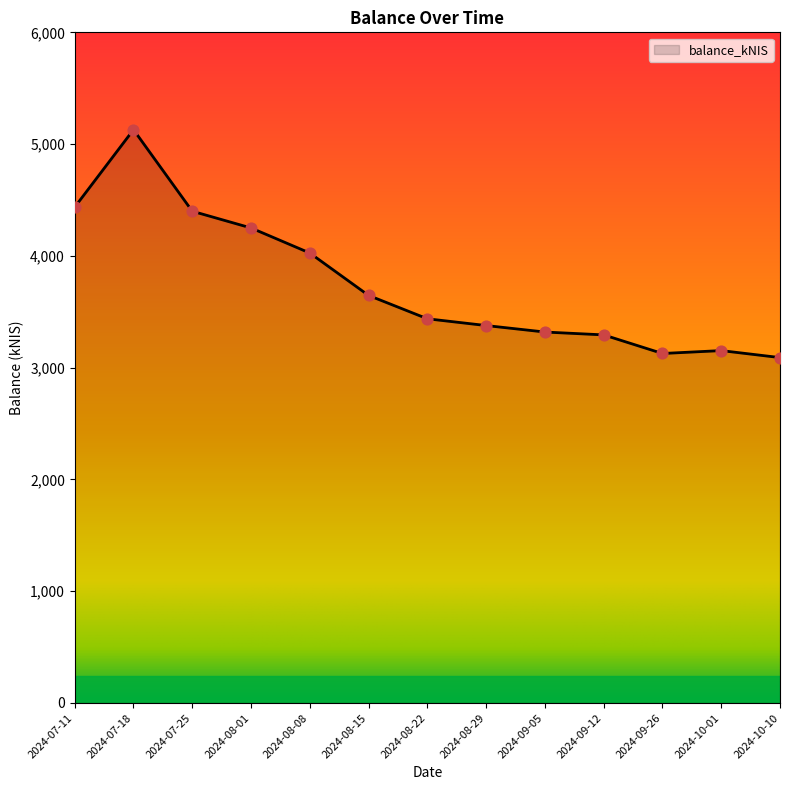

What is the ratio of the value at 2024-10-10 to the value at 2024-08-22?

0.9